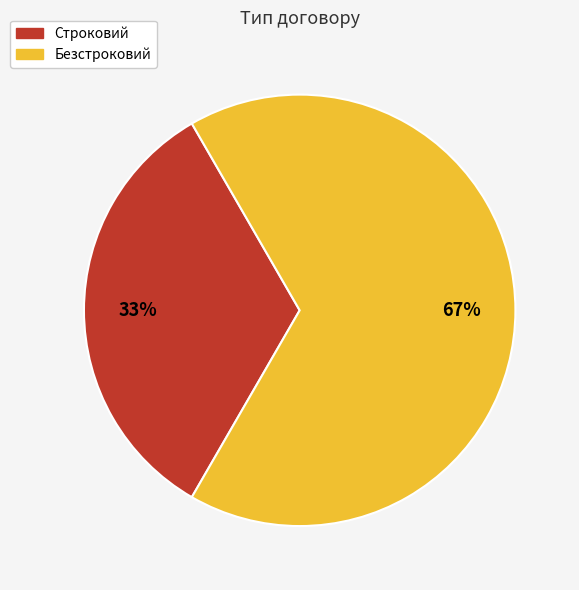

Rank the categories by value from highest to lowest.

Безстроковий, Строковий